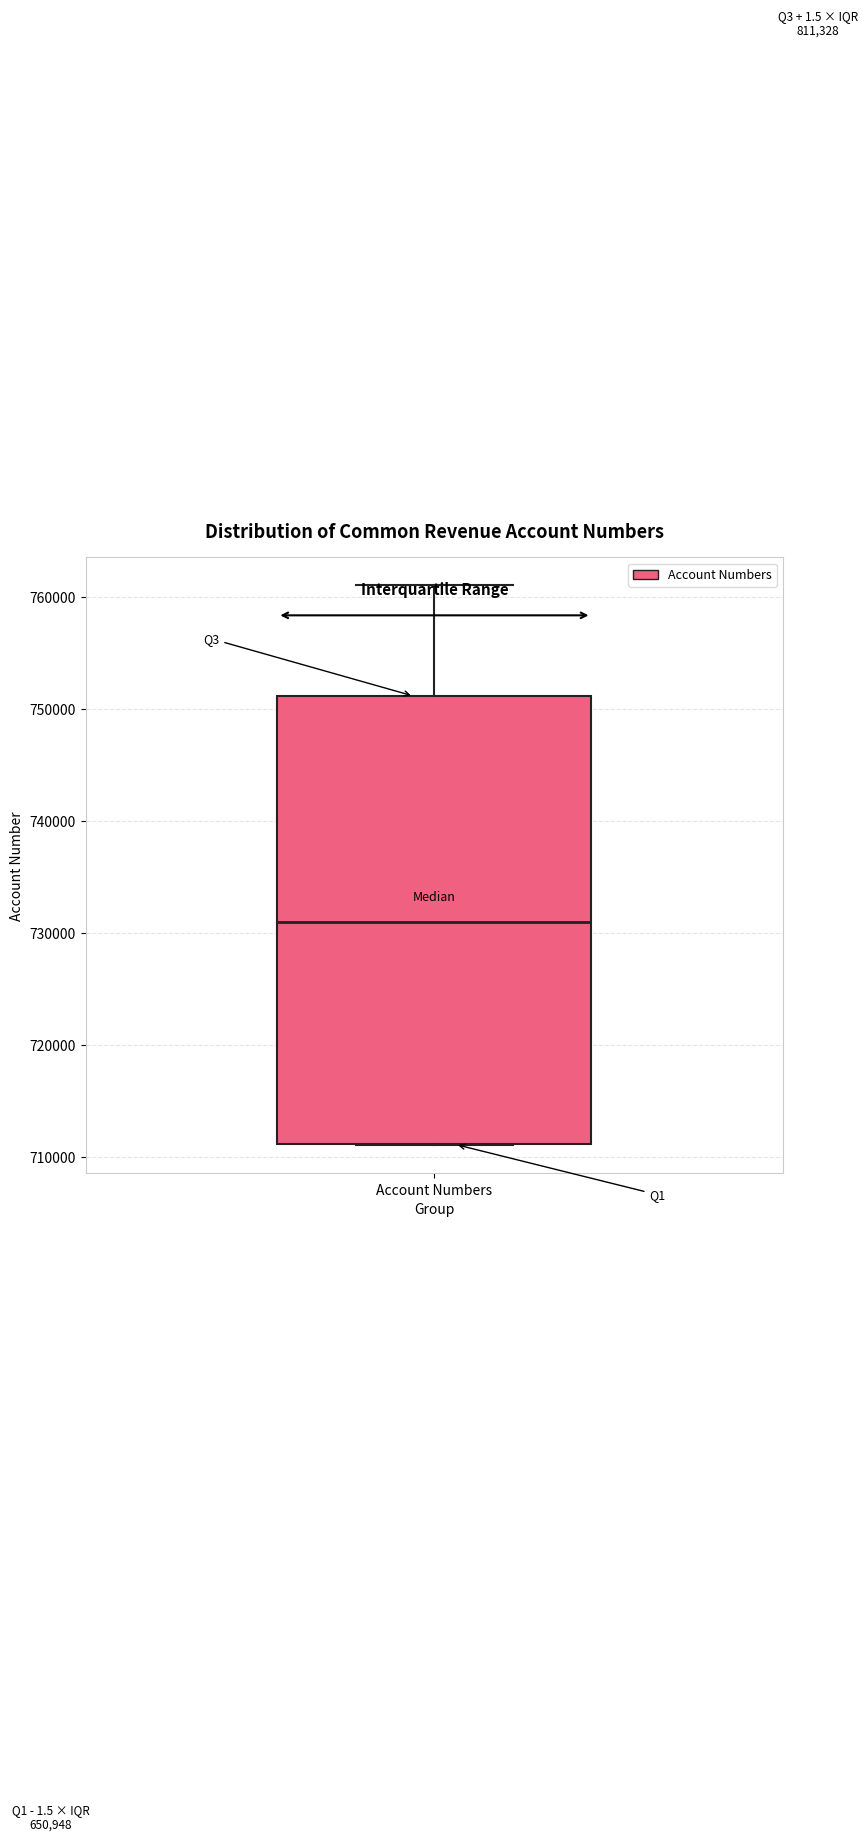

Where does the median line of the box for Account Numbers sit on the y-axis? The values are not printed on the chart, so give them approximately, as read against the axis.

731000